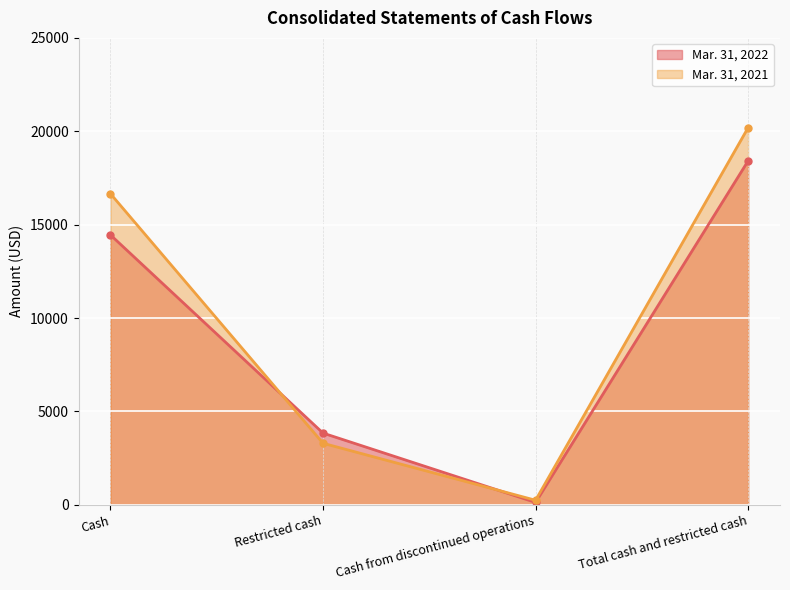

What position from the left is Restricted cash?

2